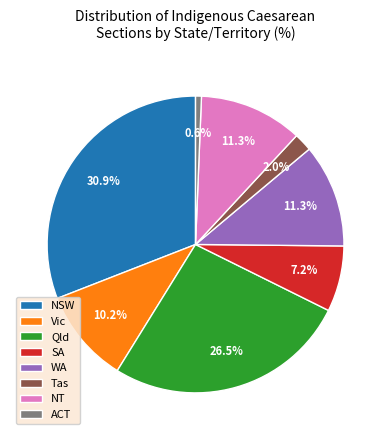

What percentage is the Tas slice, to the nearest percent?

2%